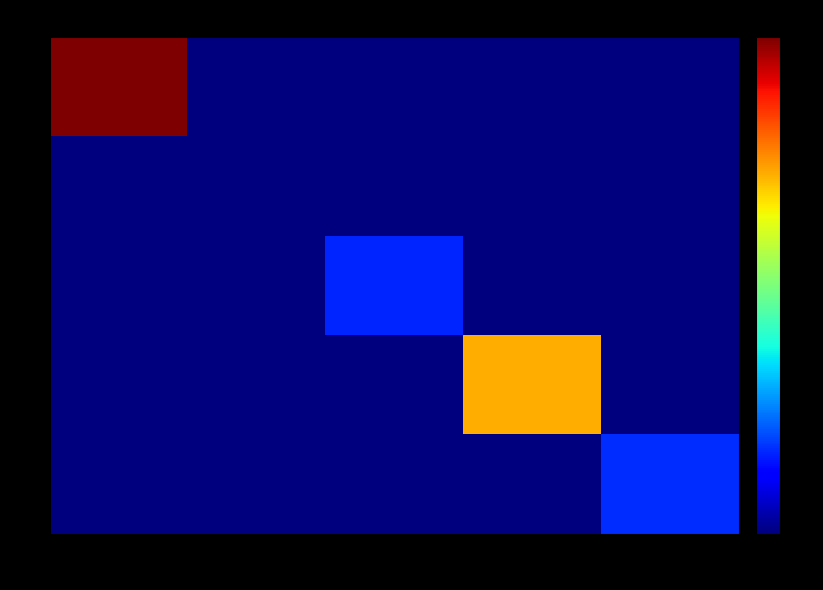

Which has a higher value, 18175 or 15173?

18175